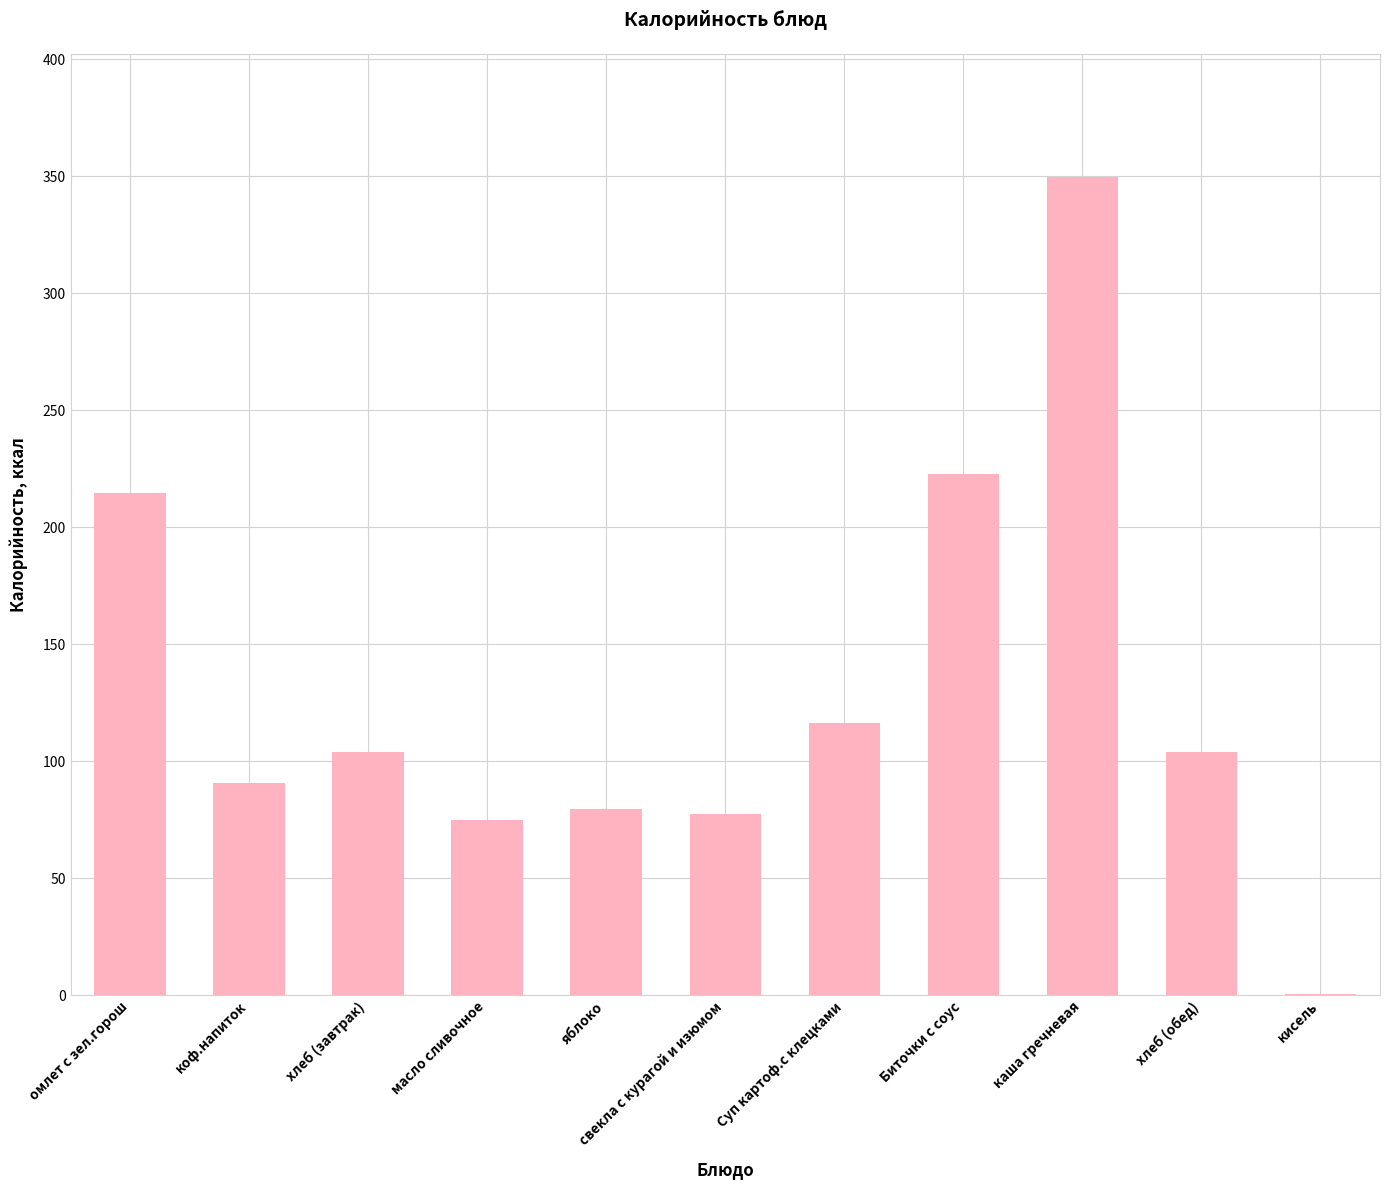

The chart shows a value of 104.0 at хлеб (обед). True or false?

True